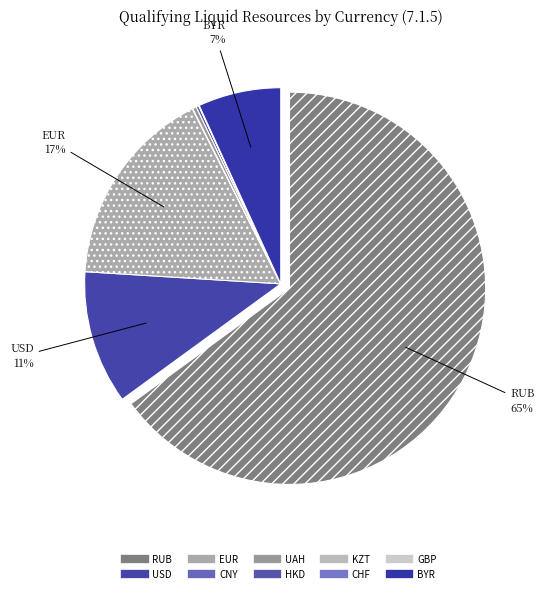

How many slices are in this pie chart?

10